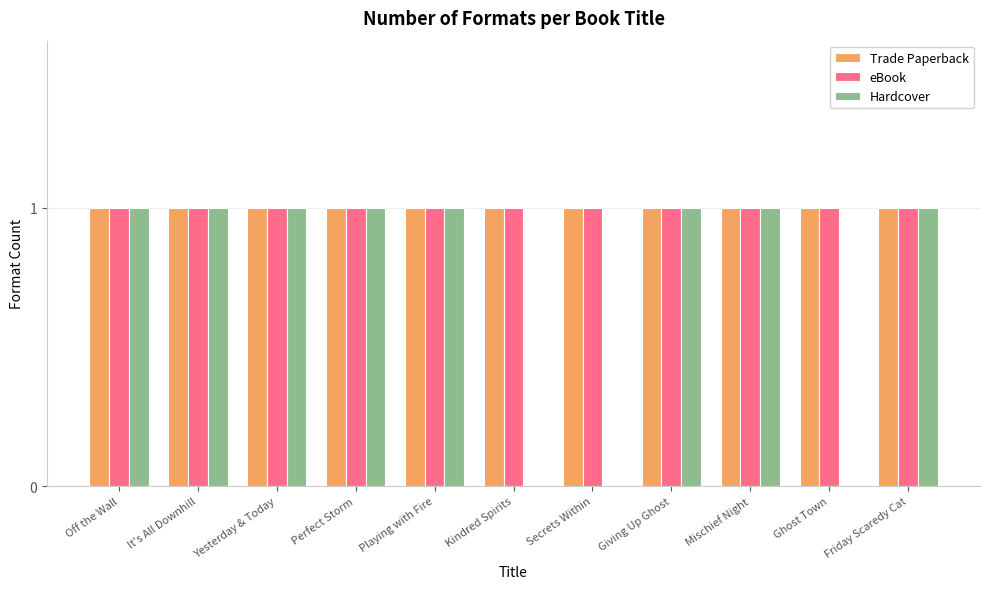

Which series changed the most between Yesterday & Today and Kindred Spirits?

Hardcover